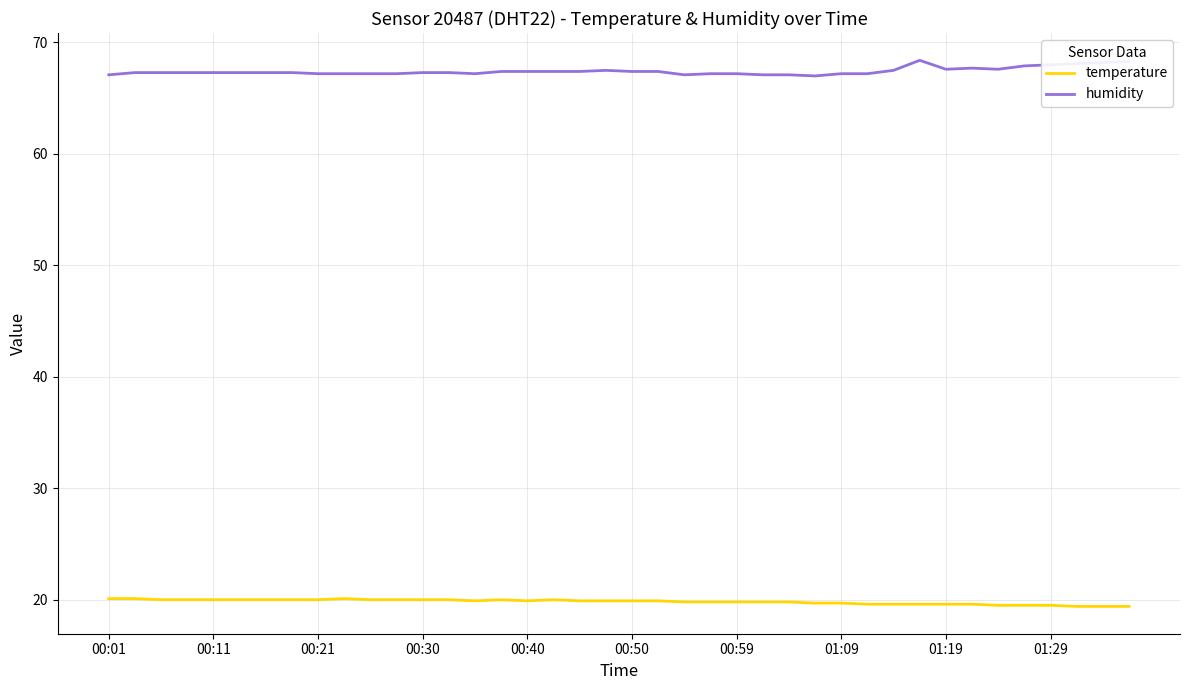

What is the minimum value shown in the chart?

19.4